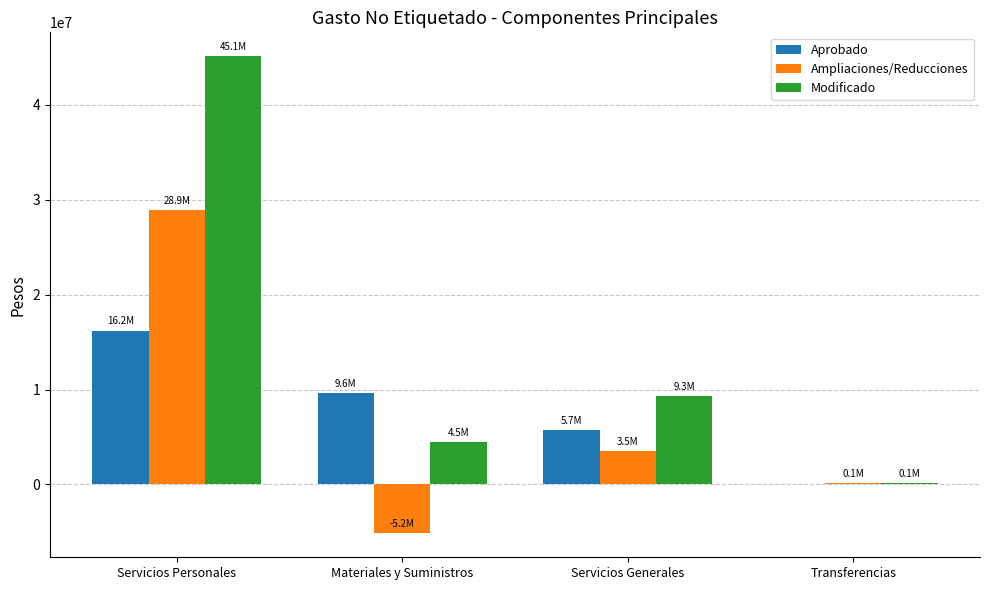

How many groups of bars are there?

4